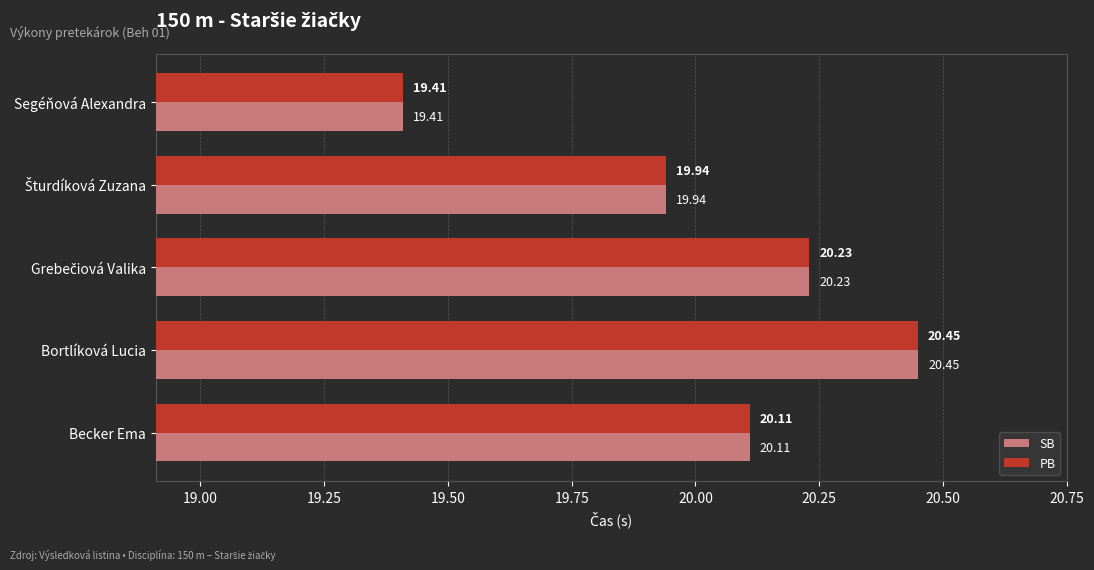

What is the difference between the maximum and minimum values in the SB series?

1.0